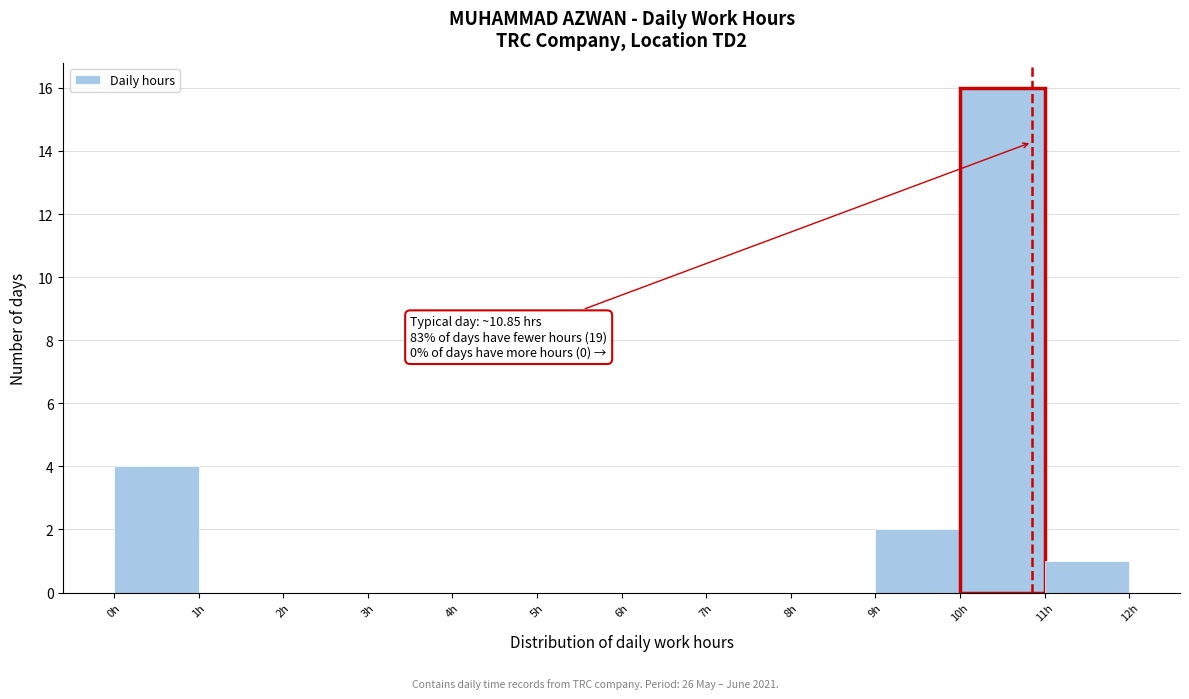

Over which range of the x-axis is the bar tallest?

10 to 11